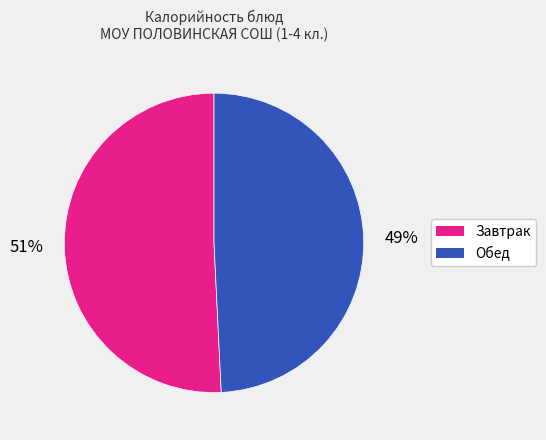

To the nearest percent, what is the difference between the largest and smallest slice percentages?

2%